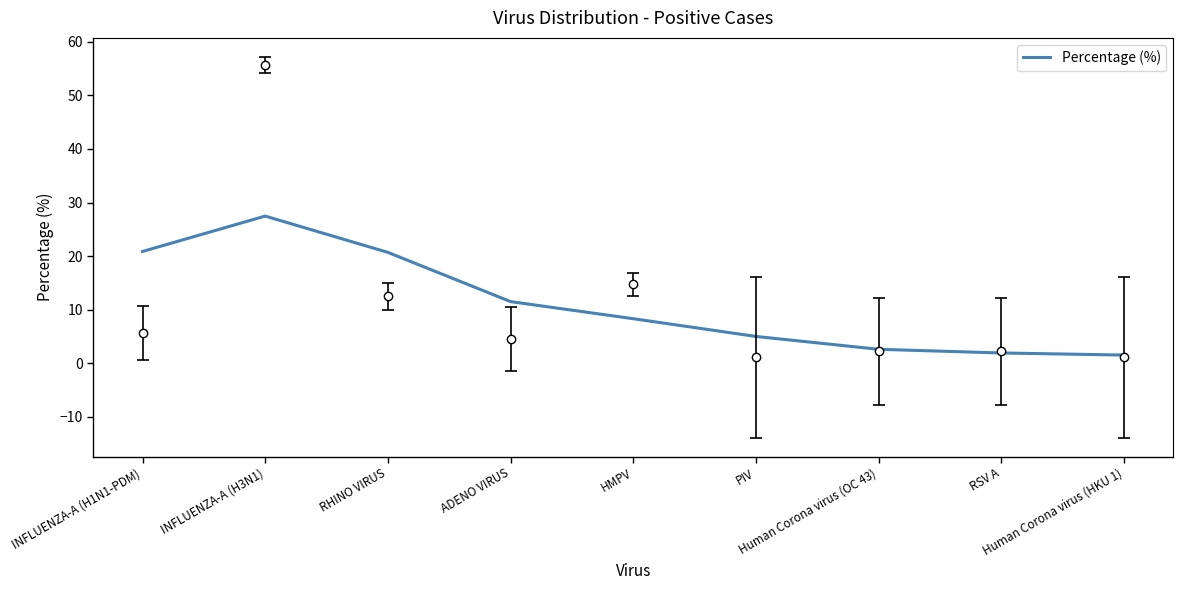

Reading left to right, list all the values displayed in this chart.

INFLUENZA-A (H1N1-PDM)=20.9	INFLUENZA-A (H3N1)=27.5	RHINO VIRUS=20.7	ADENO VIRUS=11.5	HMPV=8.3	PIV=5.0	Human Corona virus (OC 43)=2.6	RSV A=1.9	Human Corona virus (HKU 1)=1.5